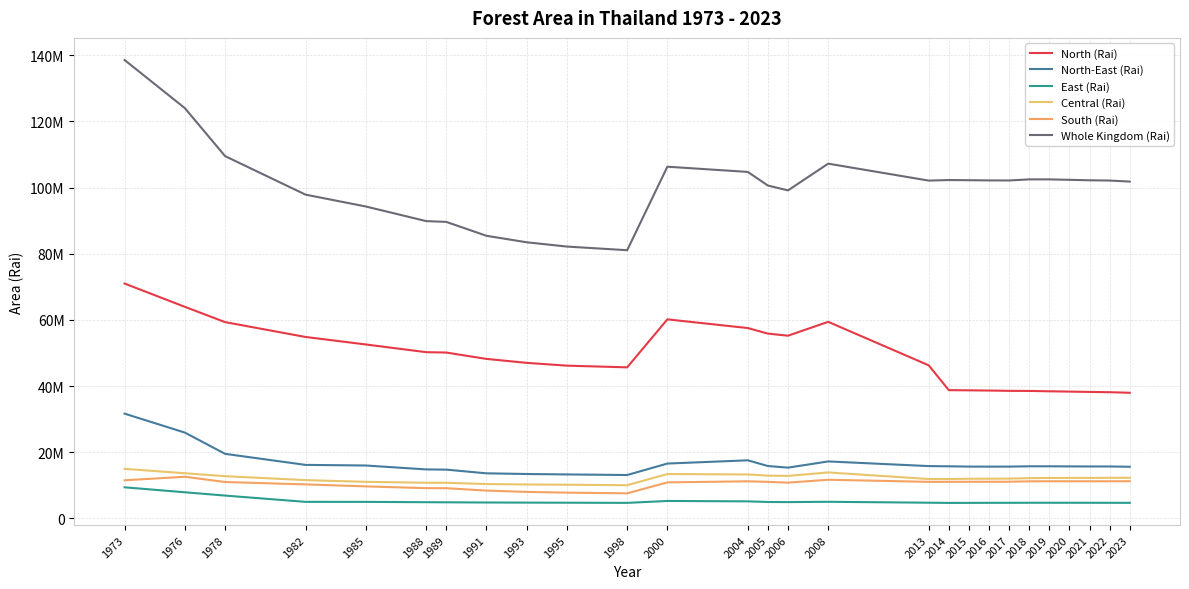

True or false: North (Rai) and South (Rai) intersect in this chart.

False